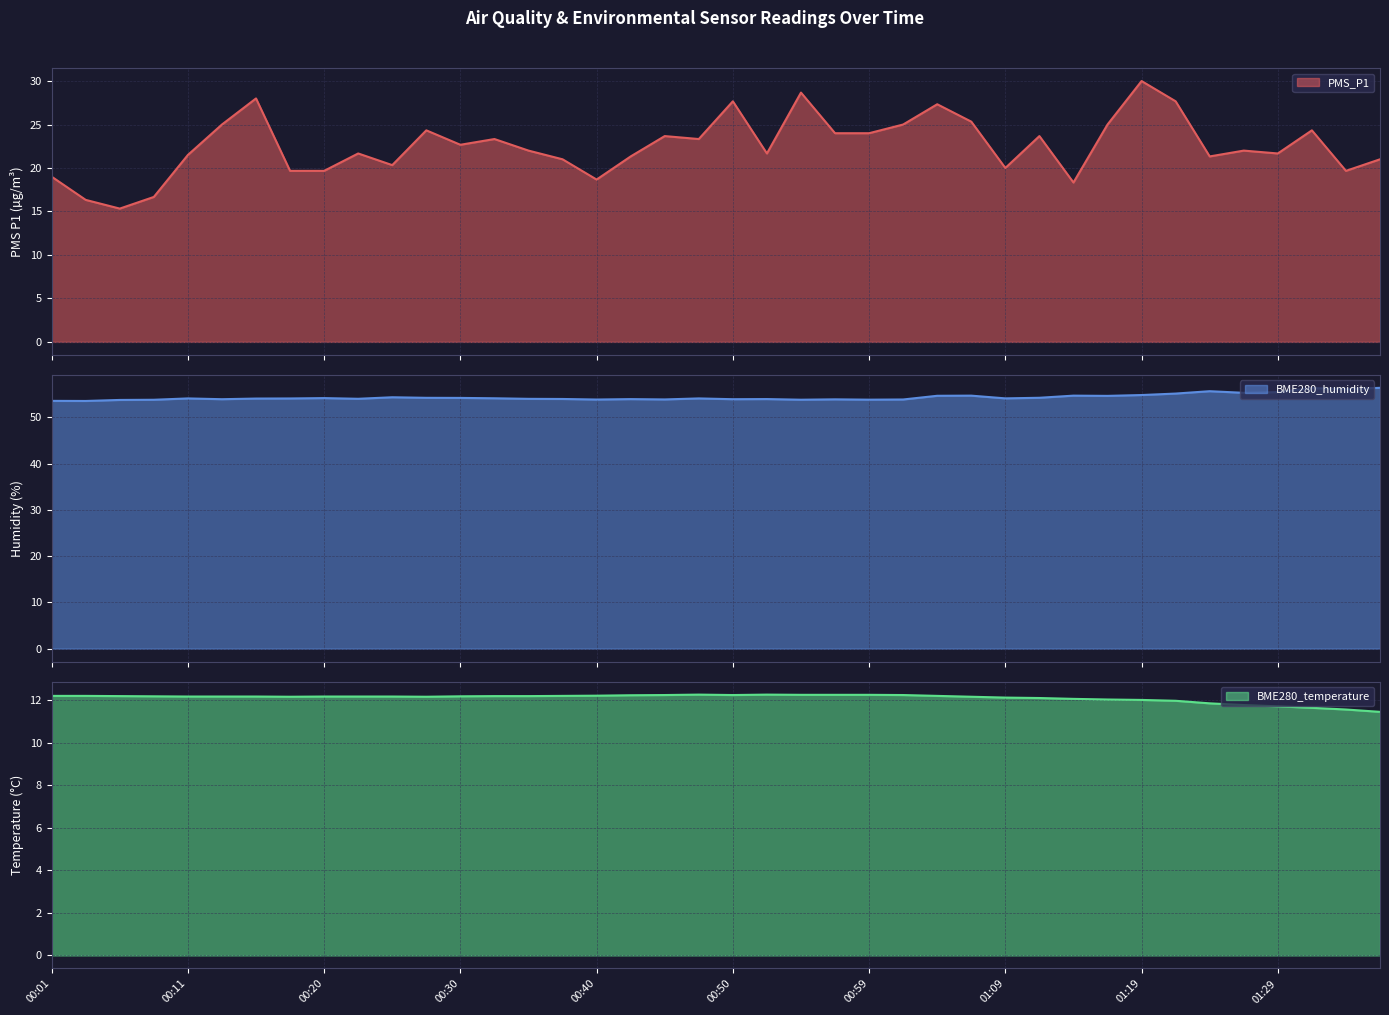

Is it true that BME280_temperature equals 7.0 at 00:59?

False